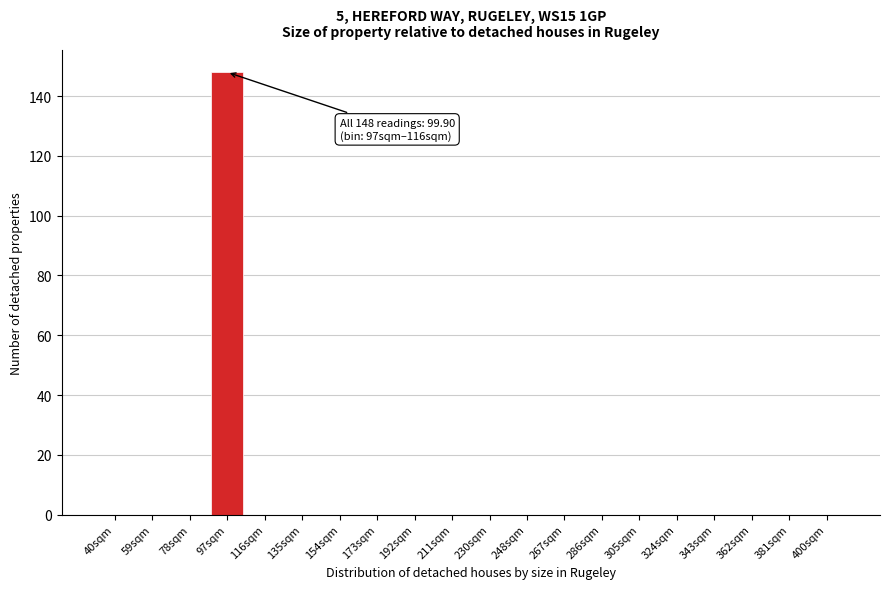

Reading left to right, transcribe all the data shown in this chart.

40sqm=0	59sqm=0	78sqm=0	97sqm=148	116sqm=0	135sqm=0	154sqm=0	173sqm=0	192sqm=0	211sqm=0	230sqm=0	248sqm=0	267sqm=0	286sqm=0	305sqm=0	324sqm=0	343sqm=0	362sqm=0	381sqm=0	400sqm=0